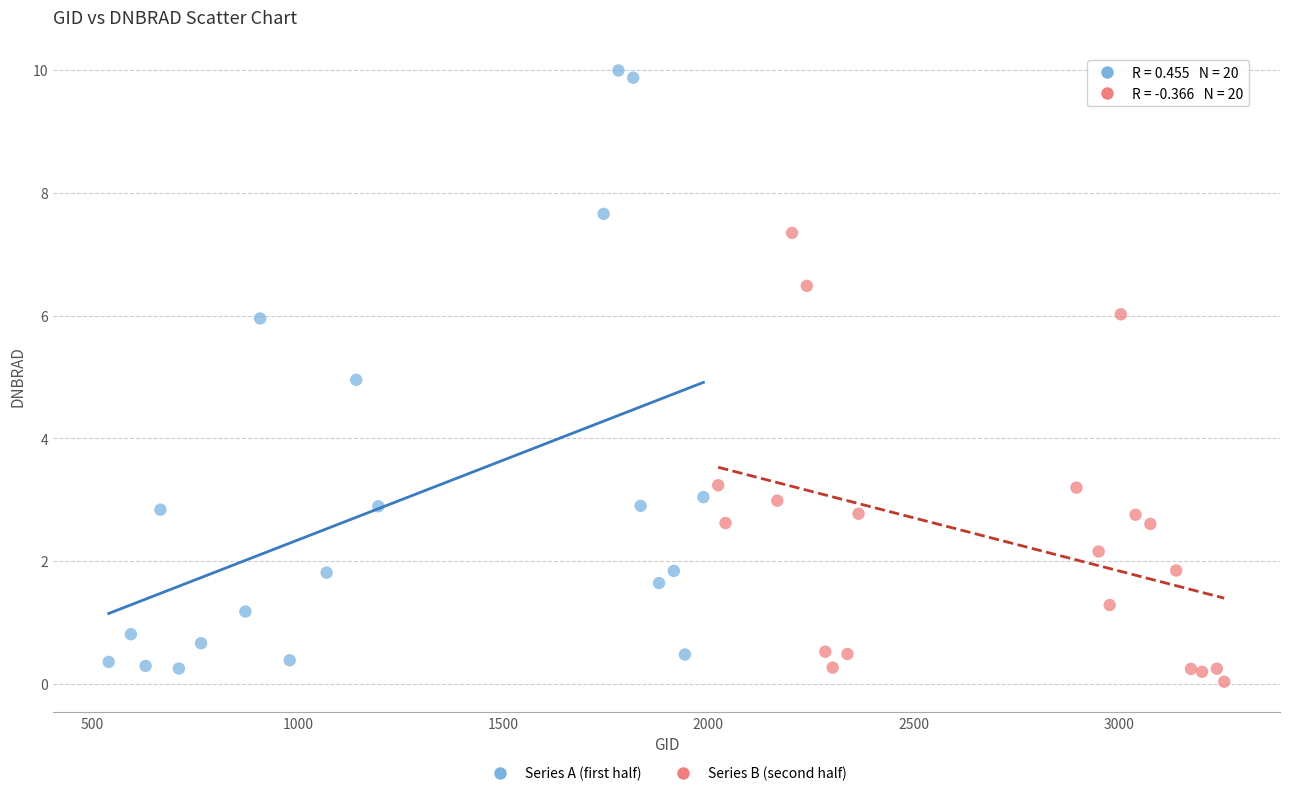

Which series has the widest spread of Y values?

Series A (first half)